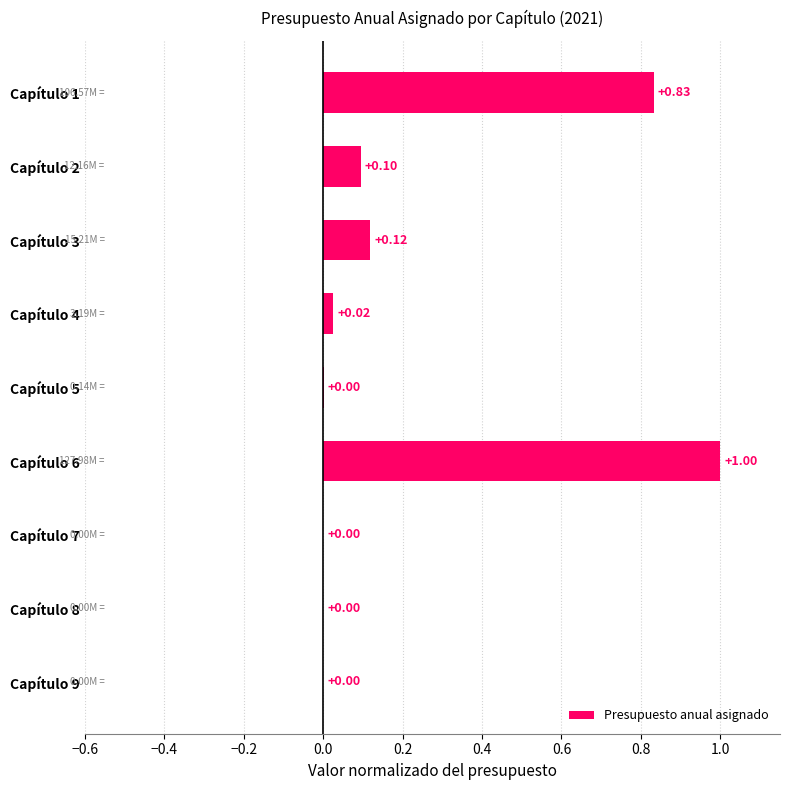

What is the maximum value shown in the chart?

1.0